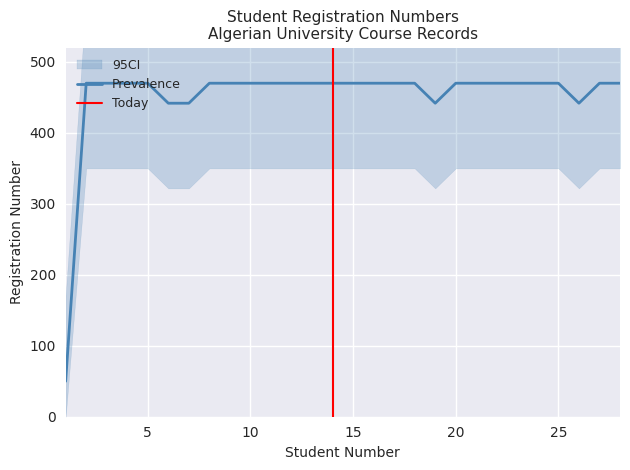

What is the minimum value shown in the chart?

50.0